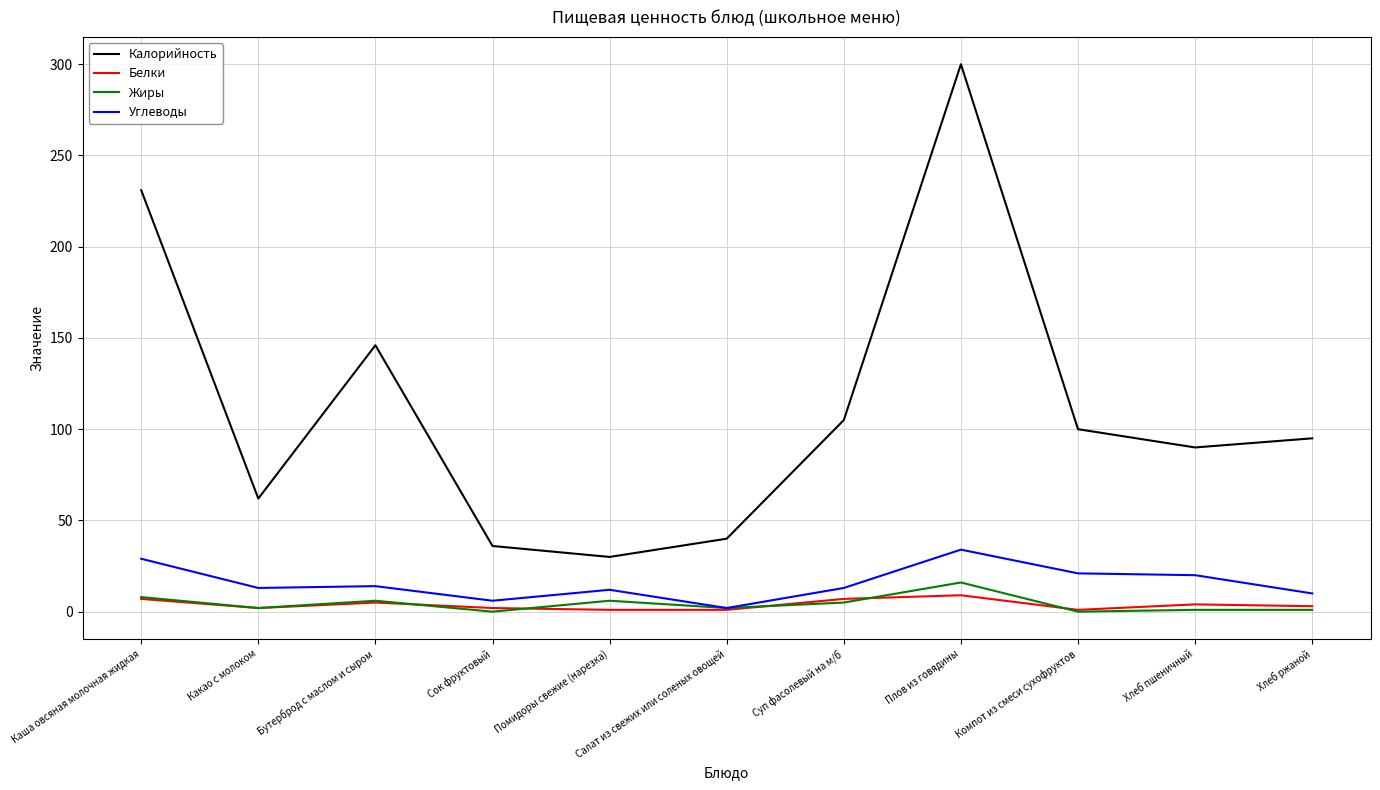

What is the difference between the Белки values at Суп фасолевый на м/б and Сок фруктовый?

5